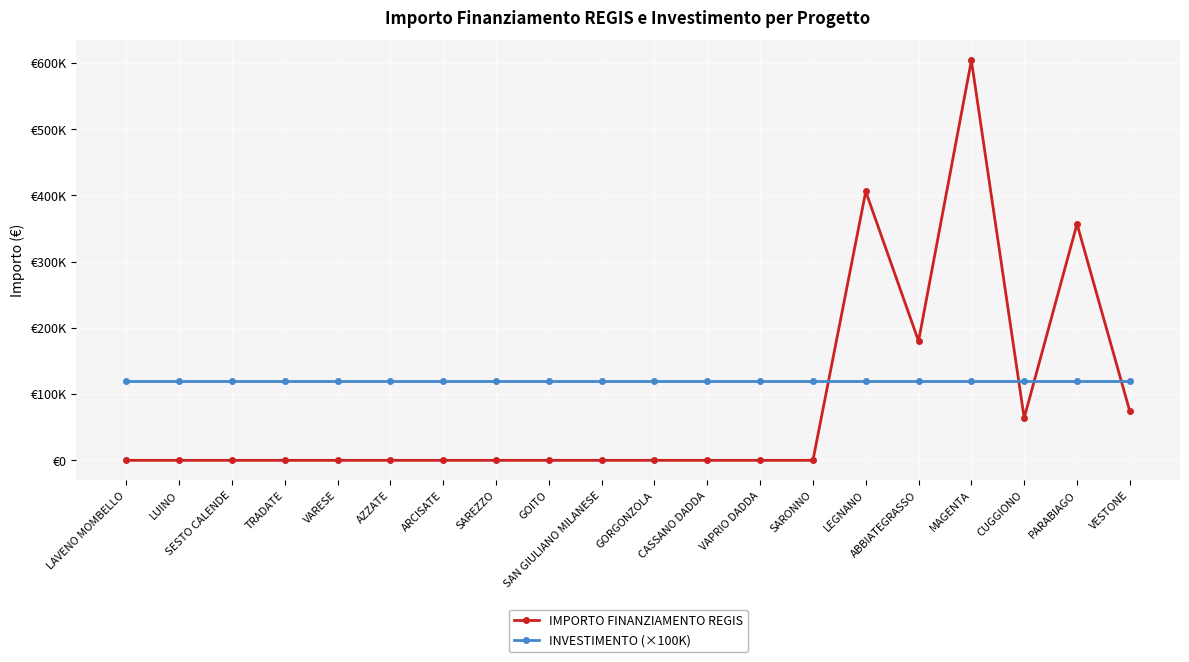

At how many categories does at least one series exceed 389553?

2